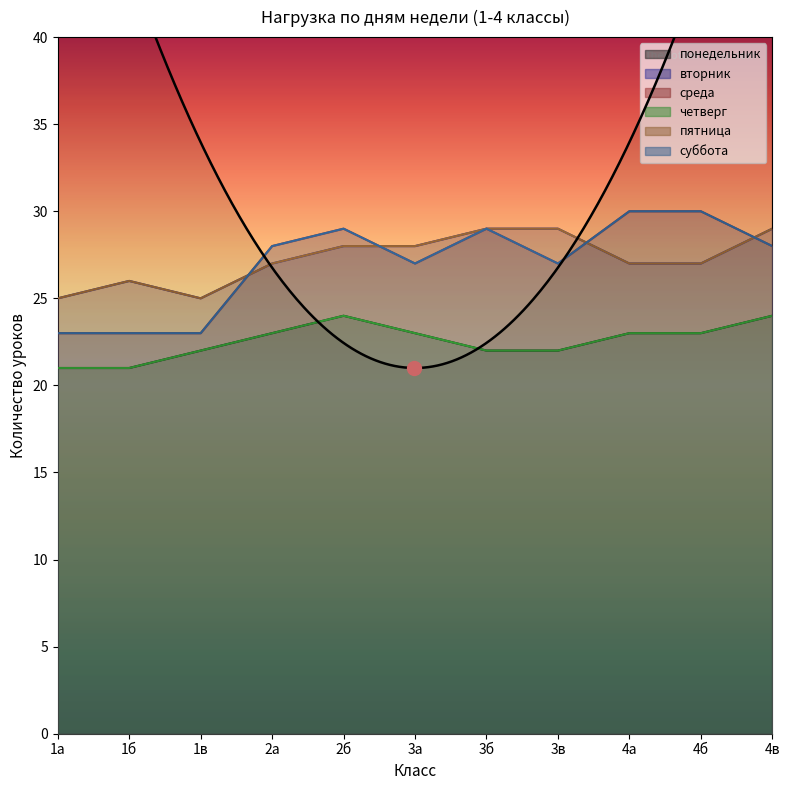

The среда series shows 23 at 1б. True or false?

True